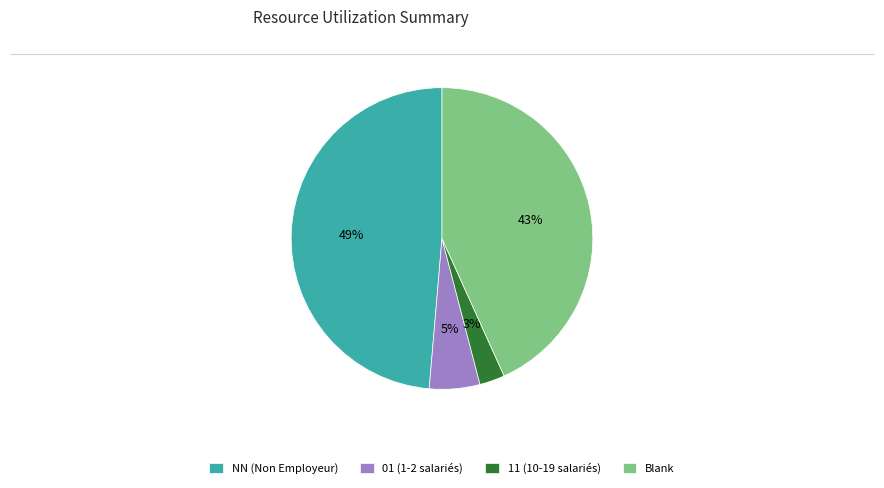

Count the number of slices in the pie.

4